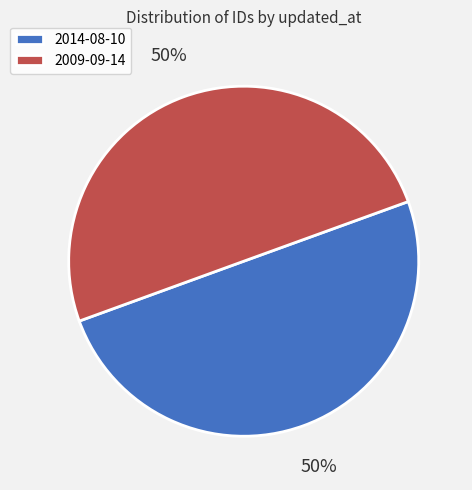

Is the sum of 2014-08-10 and 2009-09-14 greater than half?

Yes